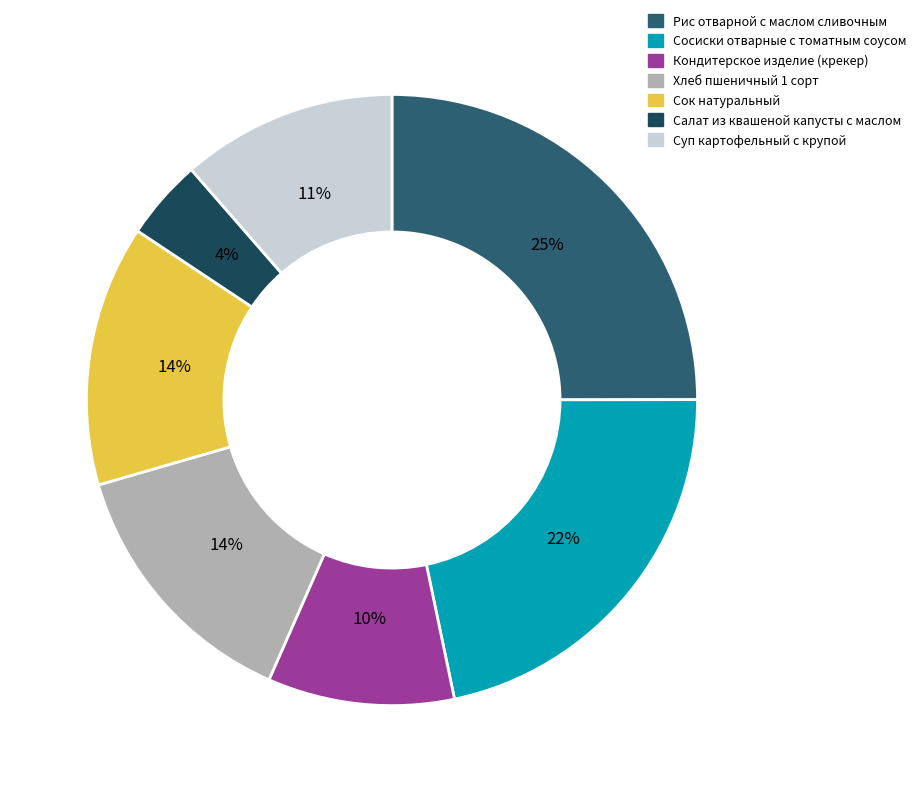

To the nearest percent, what percentage of the pie is Хлеб пшеничный 1 сорт?

14%